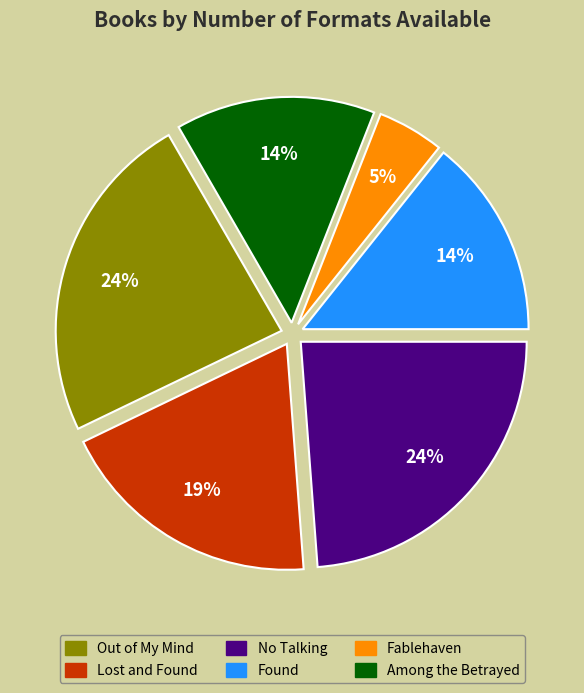

To the nearest percent, what is the average slice percentage?

17%